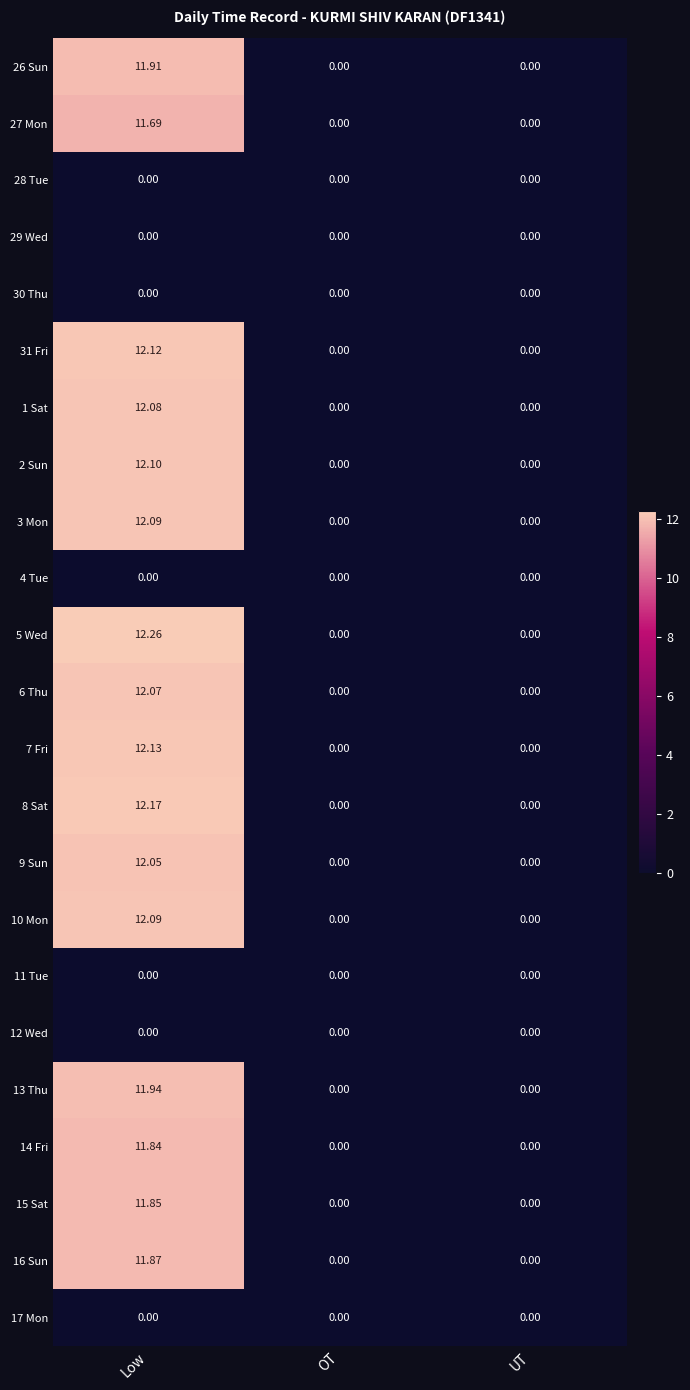

At which category does the chart reach its peak across all series?

Low